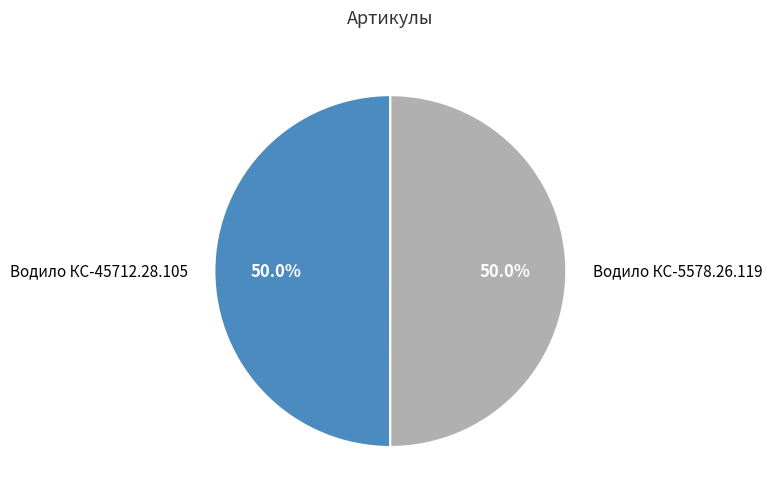

The Водило КС-5578.26.119 slice represents 61% of the pie. True or false?

False